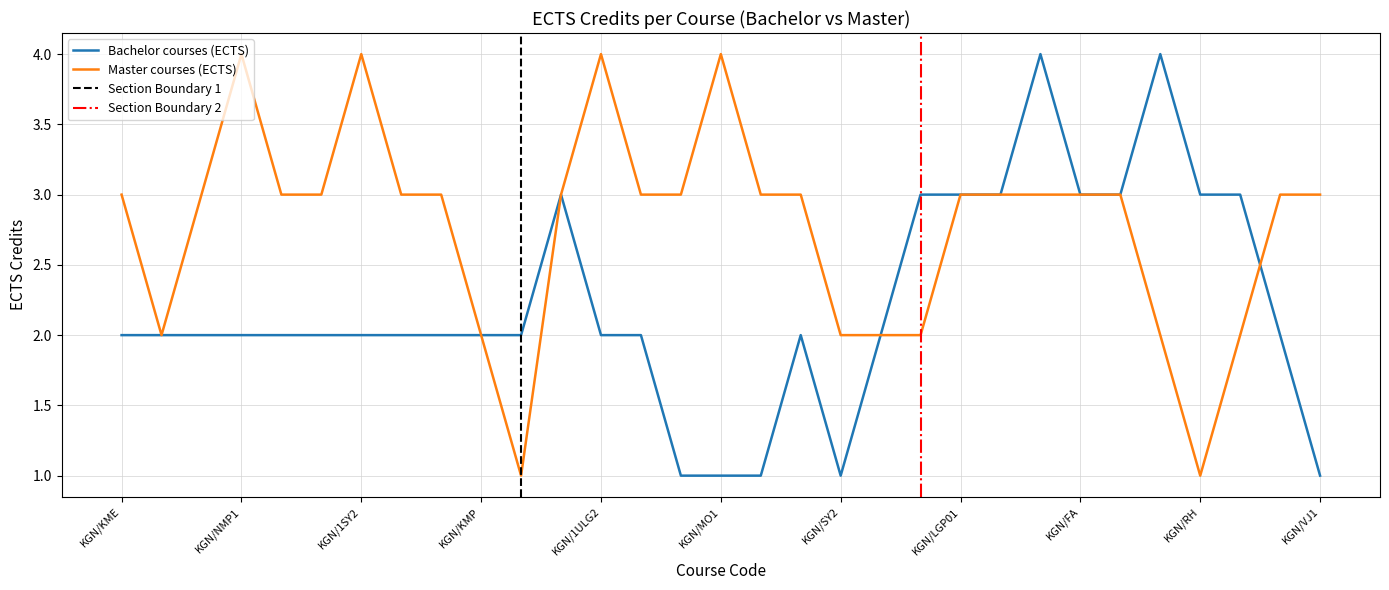

Rank the categories by Master courses (ECTS) value from lowest to highest.

KGN/KMPR, KGN/RH, KGN/DJ1, KGN/KMP, KGN/SY2, KGN/LAJJA, KGN/LAJOJ, KGN/NTLS, KGN/DL, KGN/KME, KGN/DJ2, KGN/NMP2, KGN/1SY1, KGN/1JC1B, KGN/1JC2B, KGN/1ULG1, KGN/1EP1, KGN/1EP2, KGN/MO2, KGN/SY1, KGN/LGP01, KGN/LBS03, KGN/LGP14, KGN/FA, KGN/LGT, KGN/KPR, KGN/VJ1, KGN/NMP1, KGN/1SY2, KGN/1ULG2, KGN/MO1